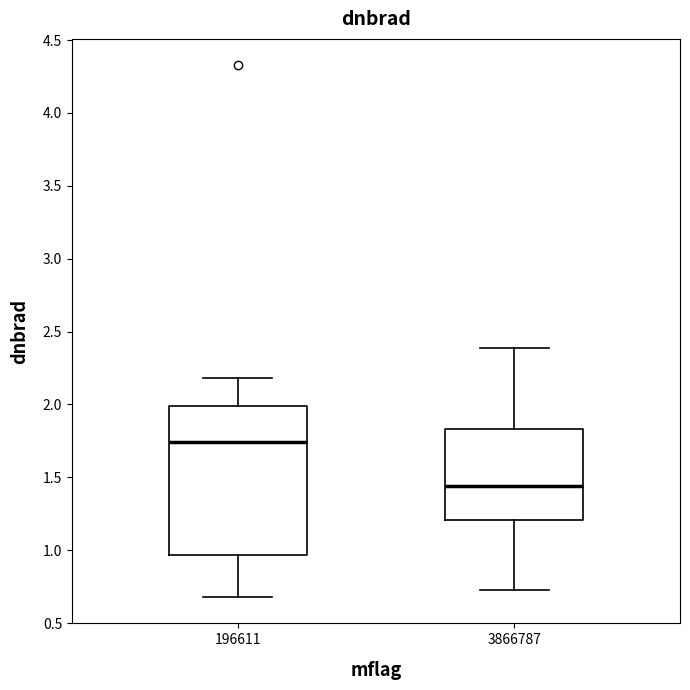

Reading left to right, read every box against the y-axis: the position of its median line, the range the box covers, and the ends of its whiskers. The values are not printed on the chart, so give them approximately, as read against the axis.

196611: median 1.75, box 0.95 to 2.00, whiskers 0.70 to 2.20
3866787: median 1.45, box 1.20 to 1.85, whiskers 0.75 to 2.40